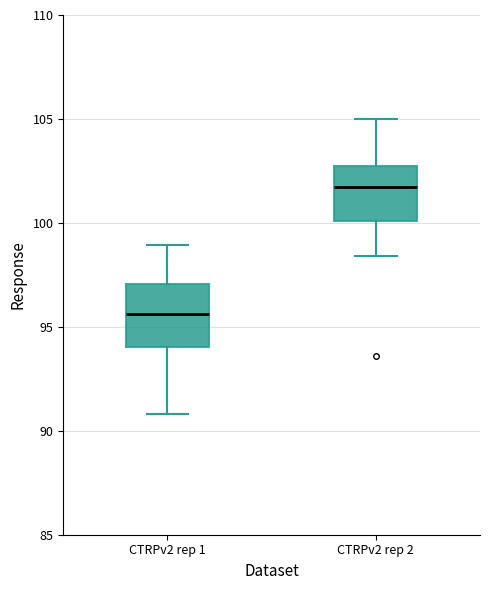

Which box has the lowest median line?

CTRPv2 rep 1